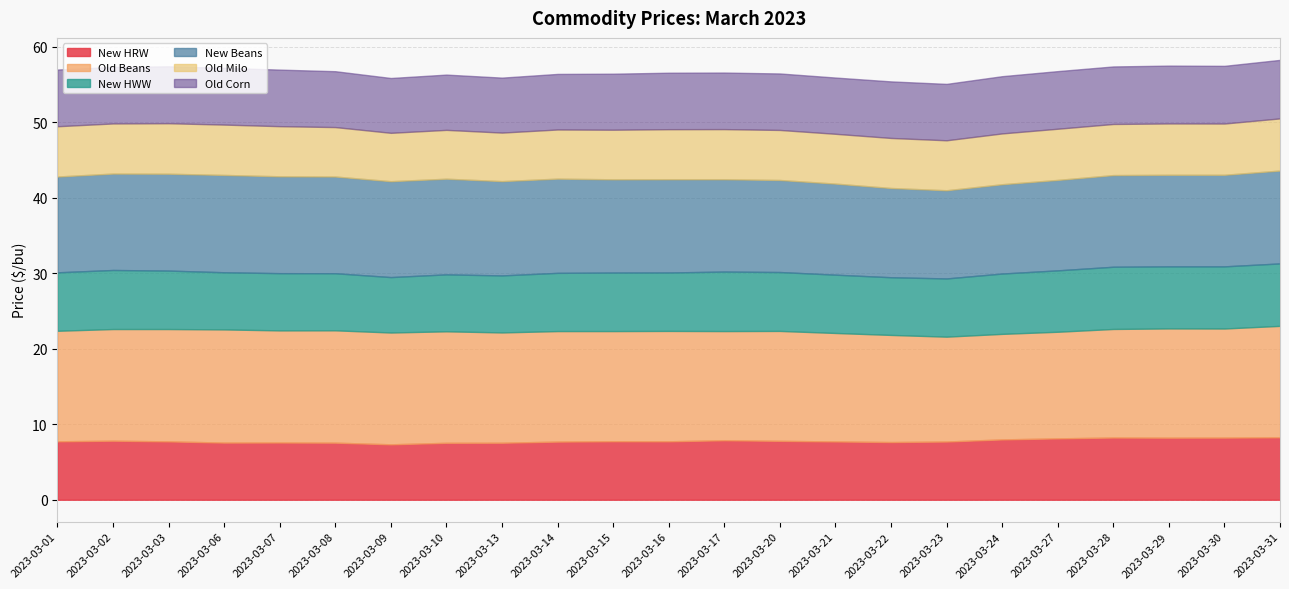

The value of New HWW at 2023-03-03 is 11.5. True or false?

False